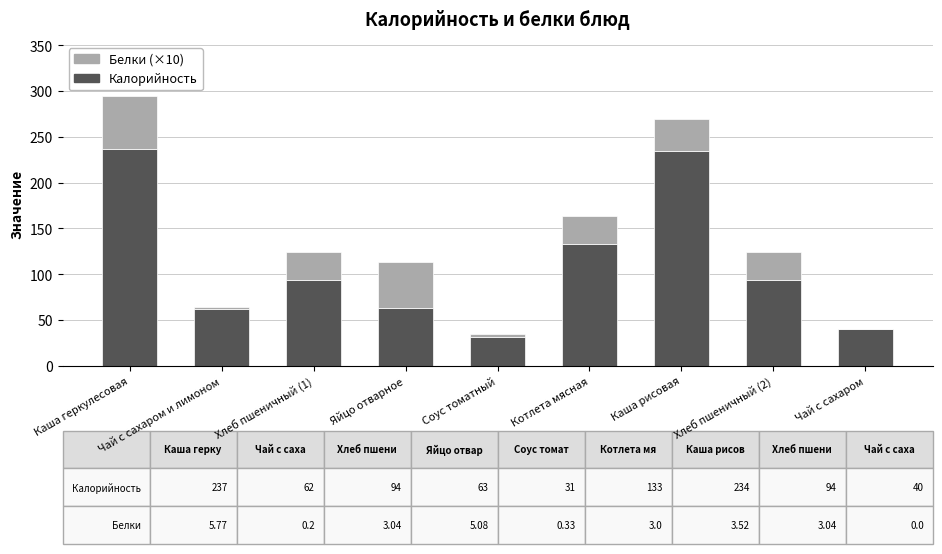

Are the bars horizontal?

No